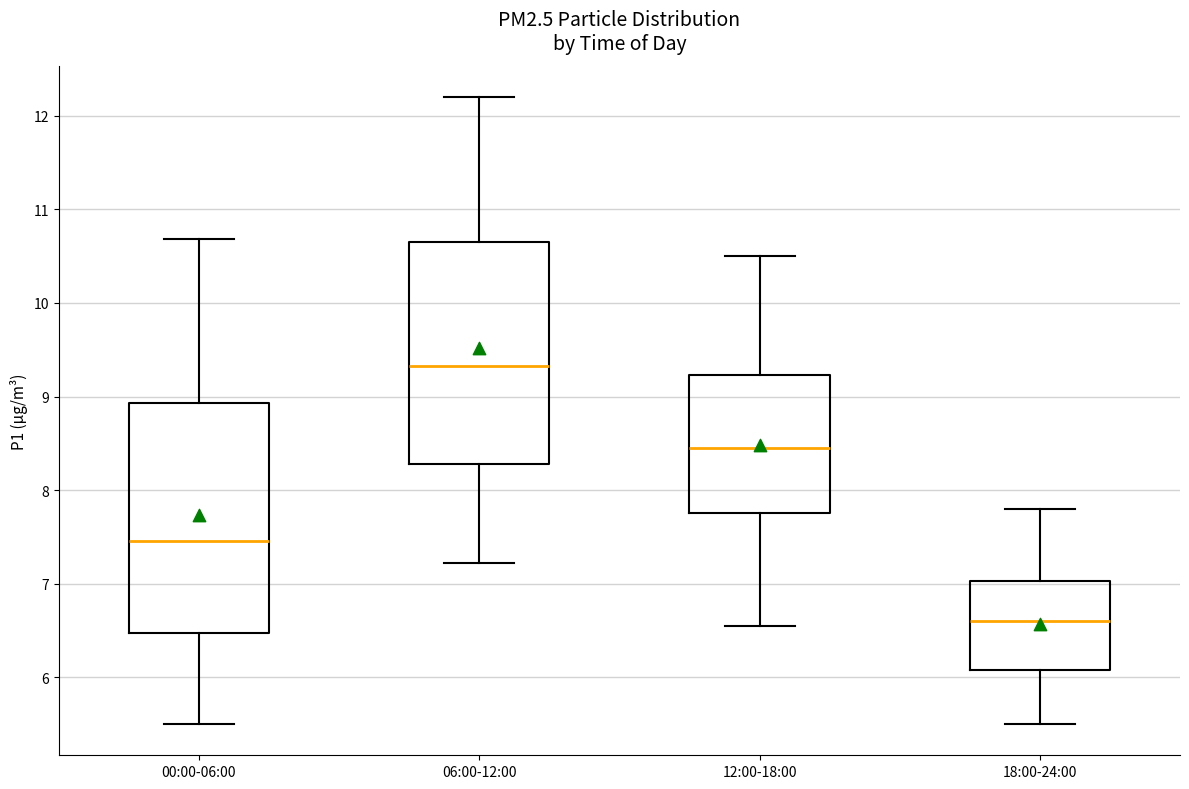

Reading left to right, transcribe this box plot: for each box, give where its median line is, the range the box spans, and where its two whiskers end, as read against the y-axis. The values are not printed on the chart, so give them approximately, as read against the axis.

00:00-06:00: median 7.5, box 6.5 to 8.9, whiskers 5.5 to 10.7
06:00-12:00: median 9.3, box 8.3 to 10.7, whiskers 7.2 to 12.2
12:00-18:00: median 8.5, box 7.8 to 9.2, whiskers 6.6 to 10.5
18:00-24:00: median 6.6, box 6.1 to 7.0, whiskers 5.5 to 7.8